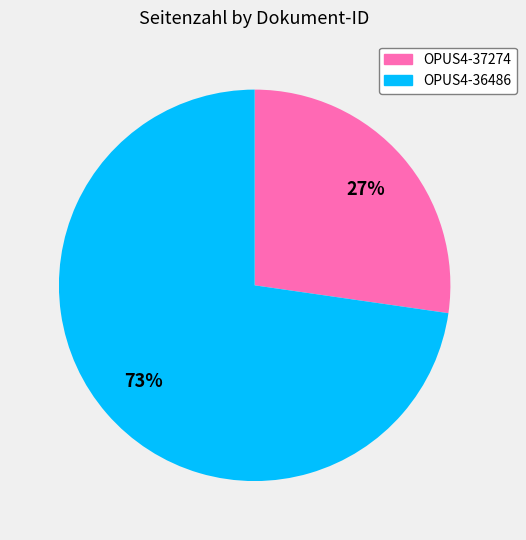

Combined, do OPUS4-36486 and OPUS4-37274 account for over 50%?

Yes